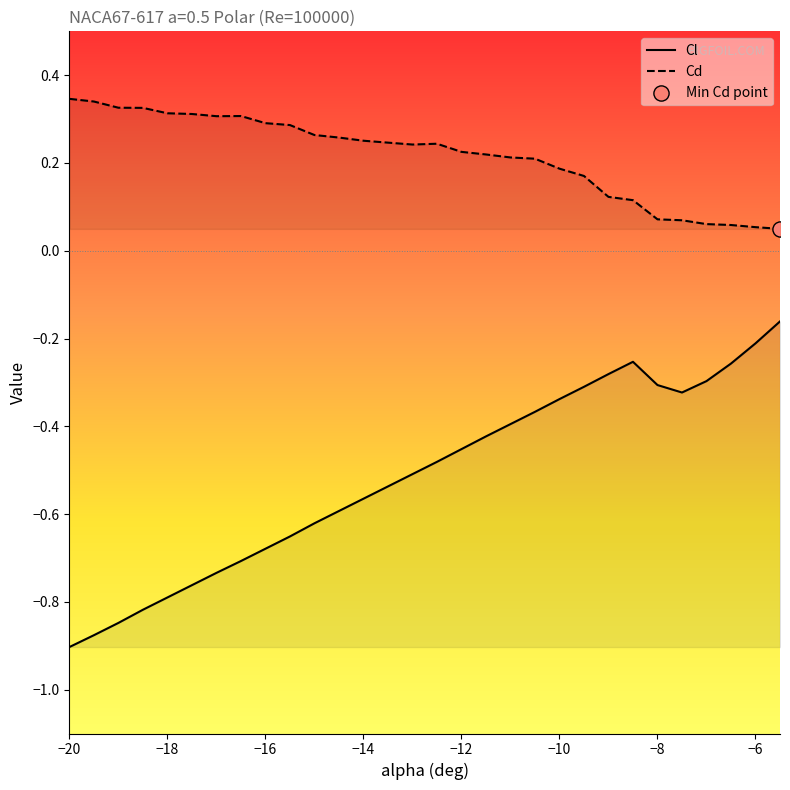

Which series has the largest total across all categories?

Cd